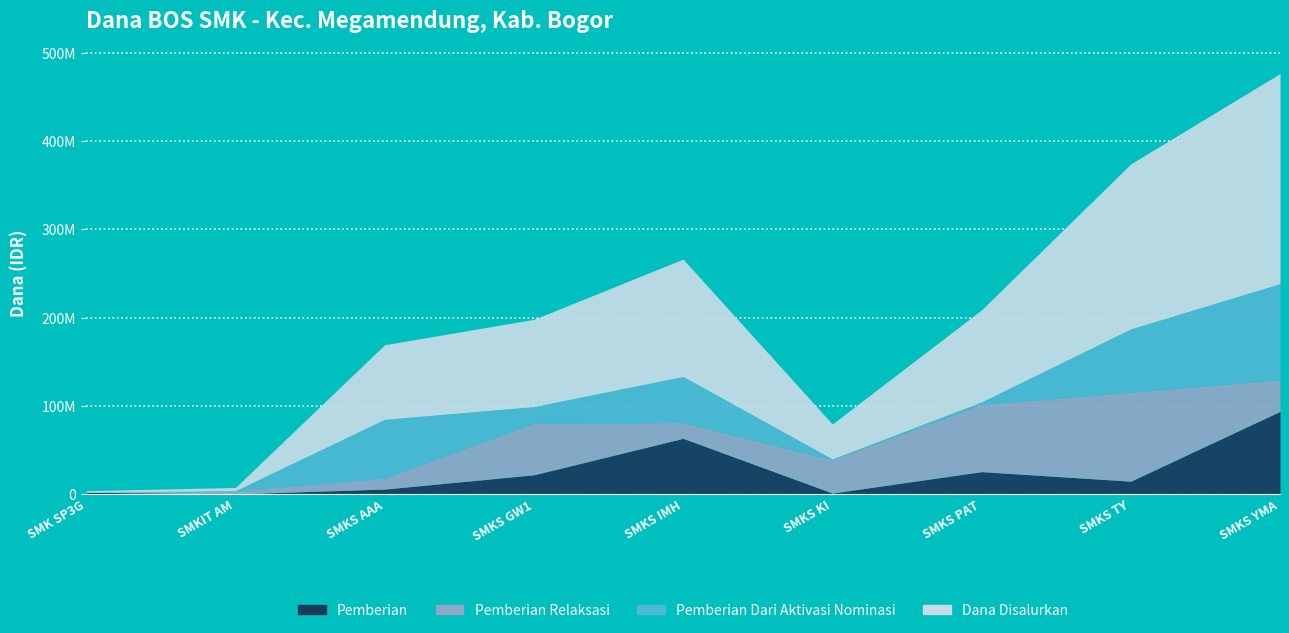

In Pemberian, how many points are lower than both neighbors (excluding endpoints)?

3